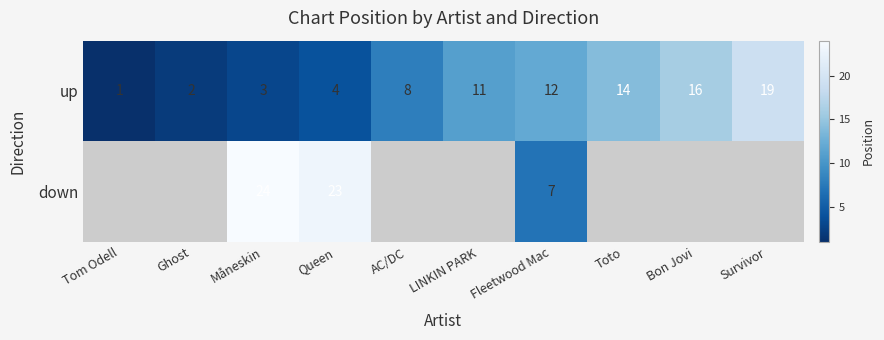

List the labels in order of up value, largest first.

Survivor, Bon Jovi, Toto, Fleetwood Mac, LINKIN PARK, AC/DC, Queen, Måneskin, Ghost, Tom Odell